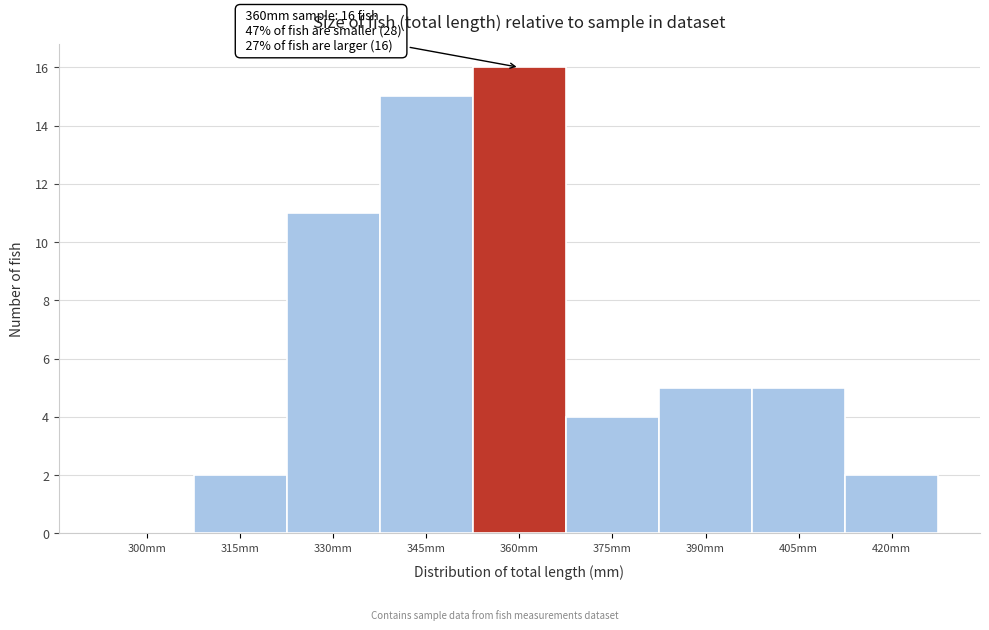

Reading right to left, what are all the values shown in this chart?

420mm=2	405mm=5	390mm=5	375mm=4	360mm=16	345mm=15	330mm=11	315mm=2	300mm=0